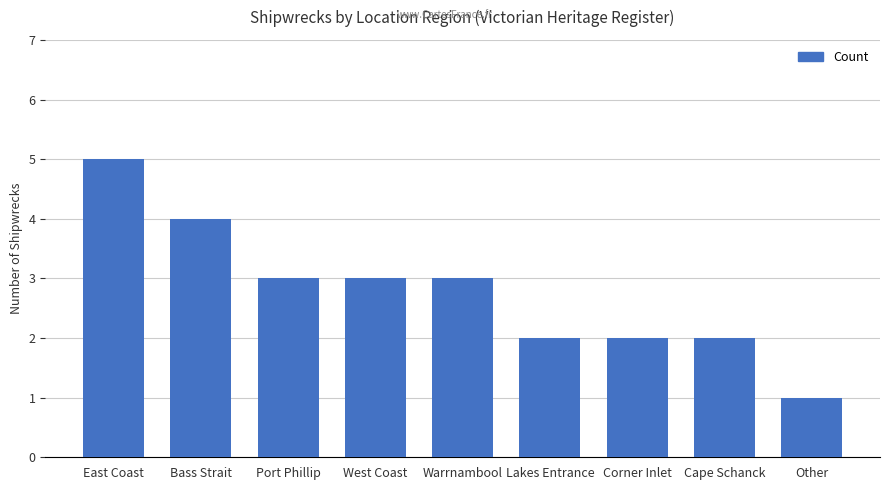

Read the value at East Coast.

5